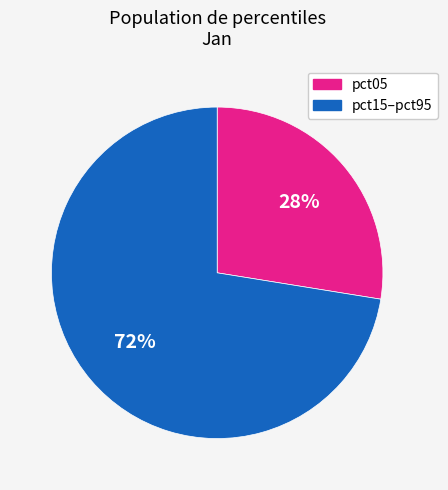

Combined, do pct05 and pct15–pct95 account for over 50%?

Yes